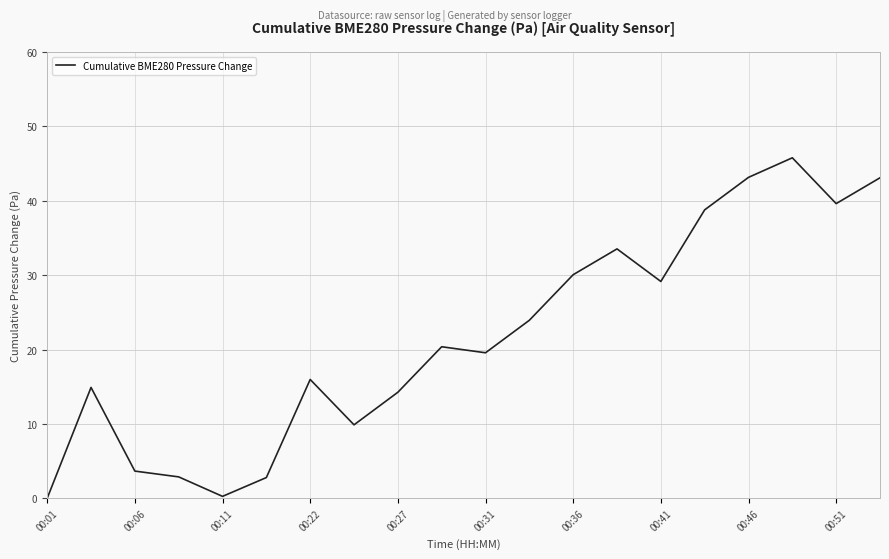

What is the difference between the maximum and minimum values?

45.8